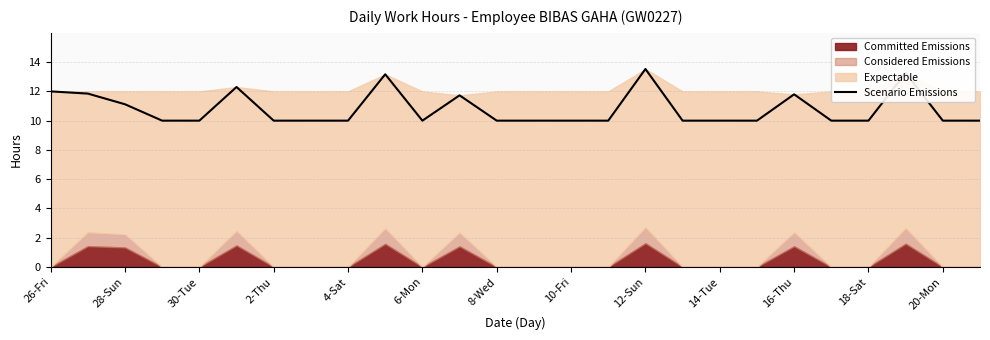

What is the greatest value displayed?

13.5